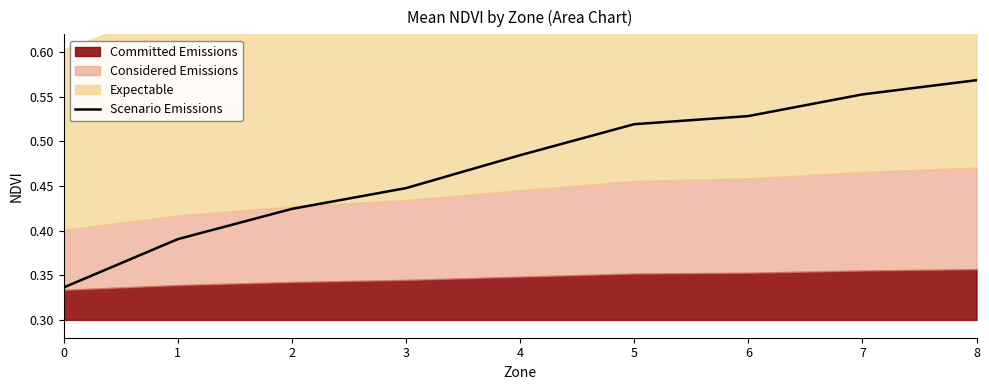

The value of Scenario Emissions at 2 is 0.7. True or false?

False